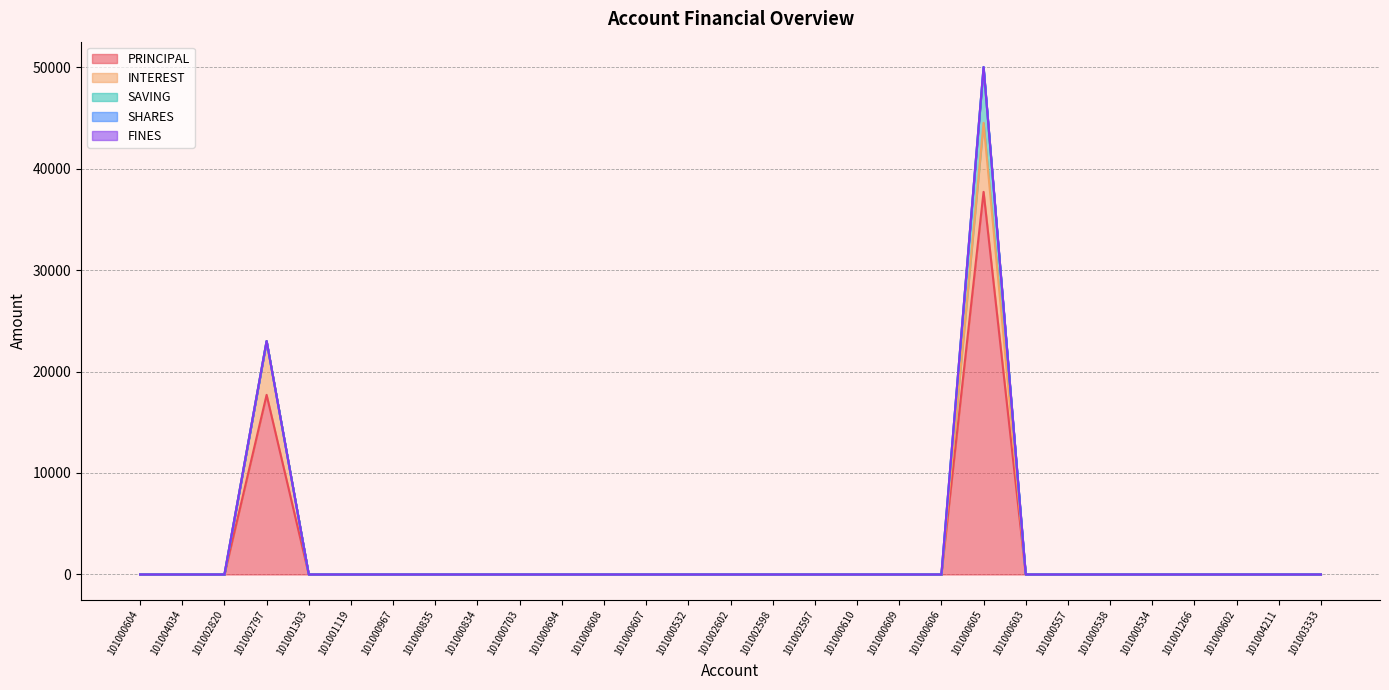

What position from the right is 101000534?

5